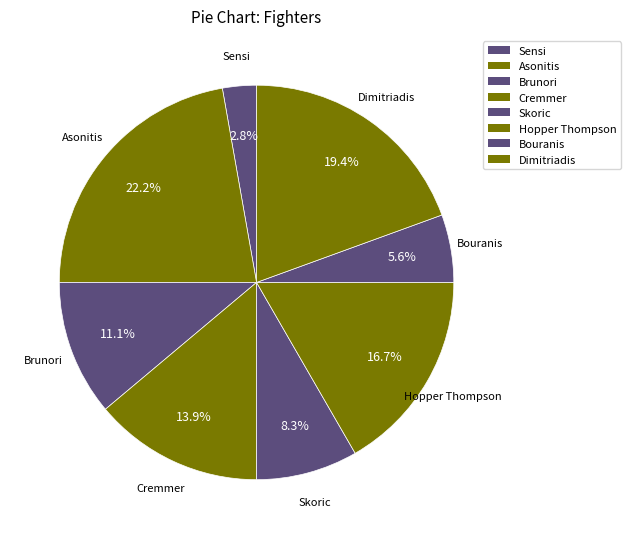

Which slice is the largest?

Asonitis